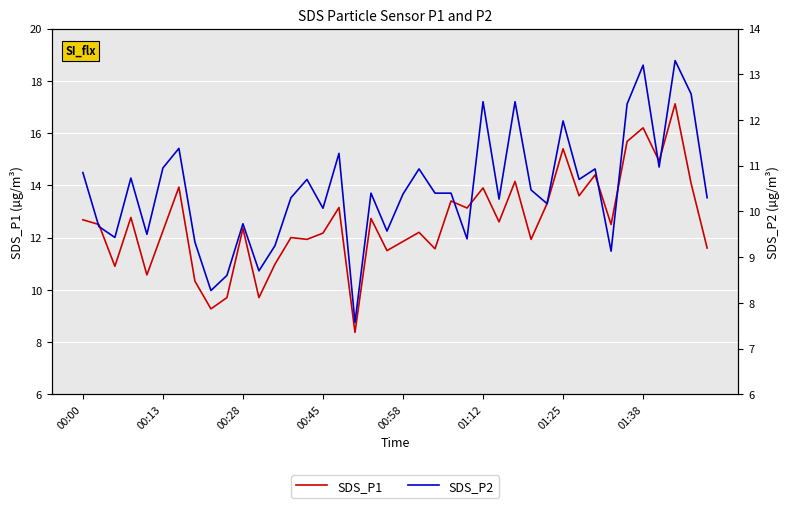

Which has a higher value, 24 or 19?

24